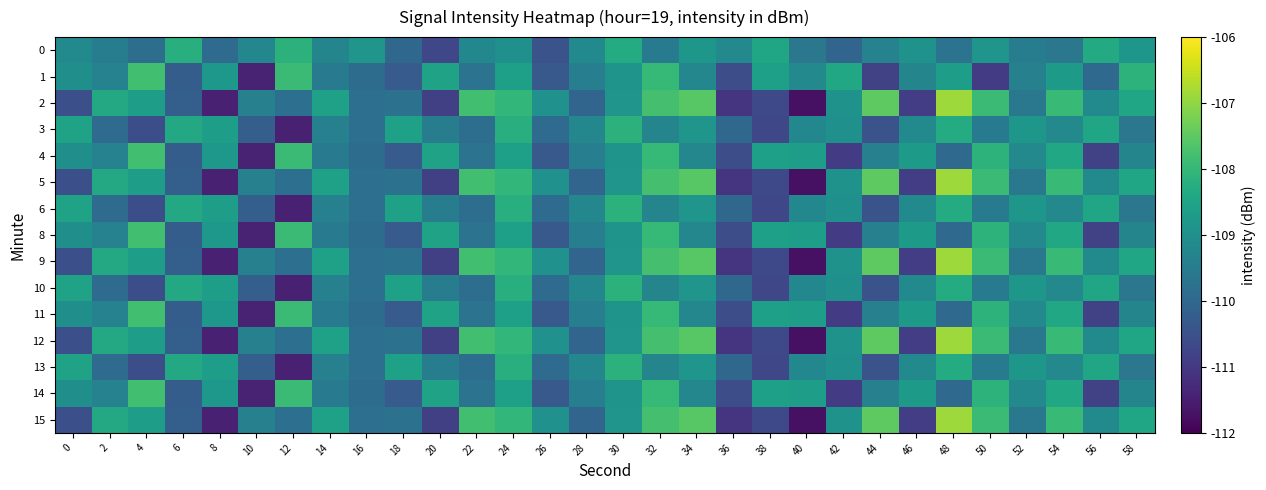

What is the spread (max minus min) of values at 50?

3.0